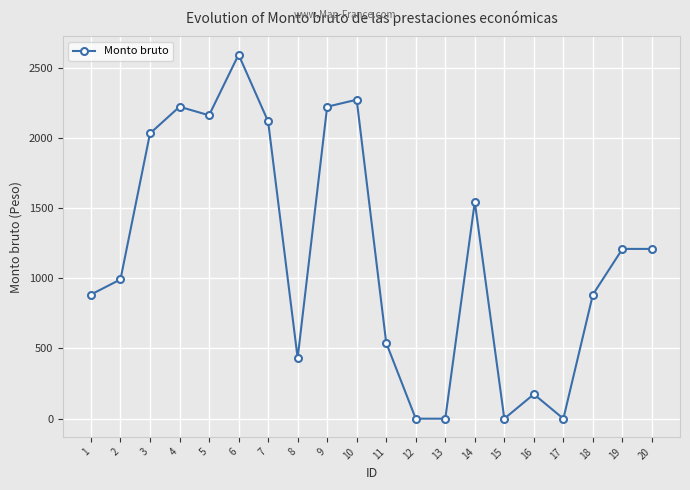

Which label corresponds to the largest value in the chart?

6